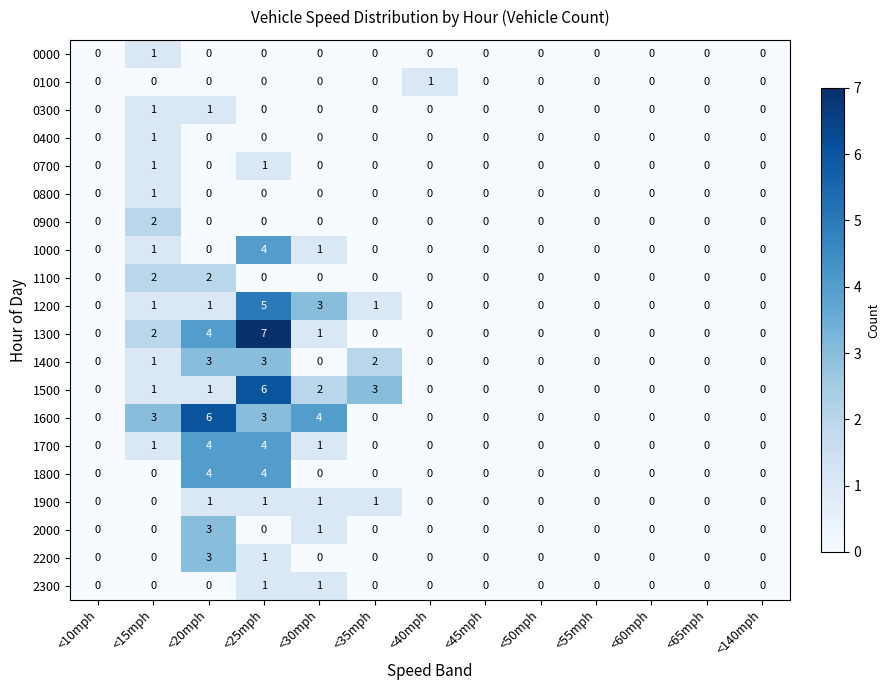

Is it true that 2200 equals 2 at <65mph?

False